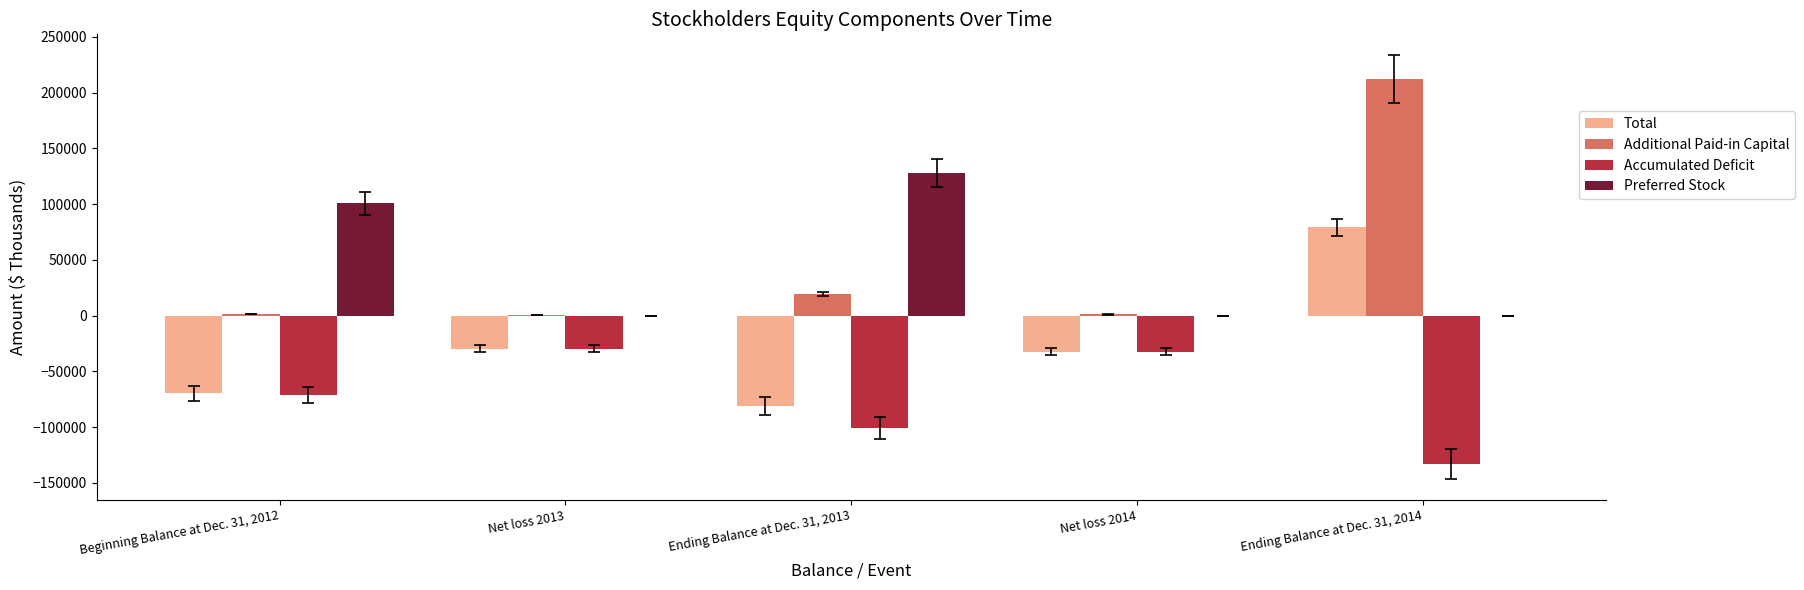

At which label does Additional Paid-in Capital reach its peak?

Ending Balance at Dec. 31, 2014